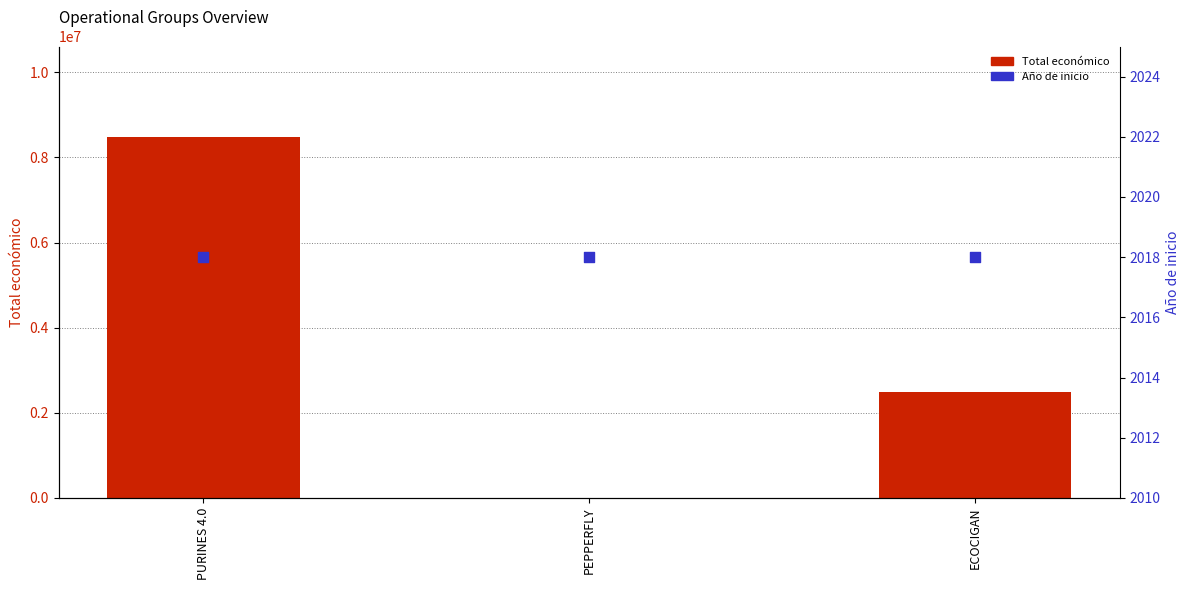

Is the value of Año de inicio at ECOCIGAN greater than the value of Total económico at PEPPERFLY?

No